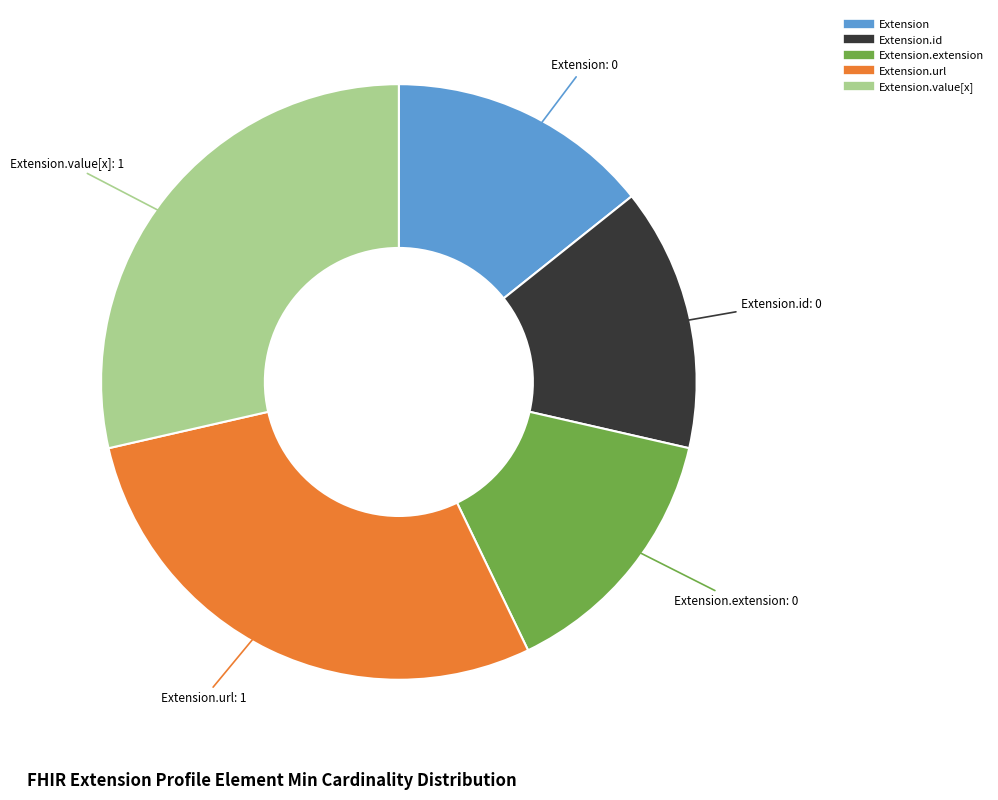

Is there a majority slice in this chart?

No